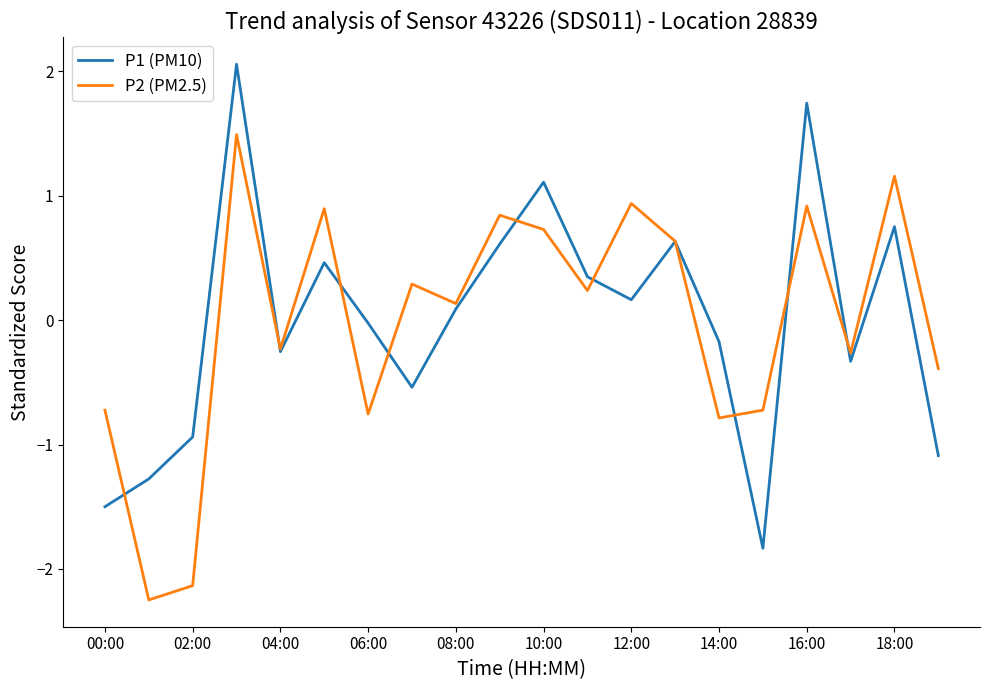

Rank the series by their maximum value, from highest to lowest.

P1 (PM10), P2 (PM2.5)